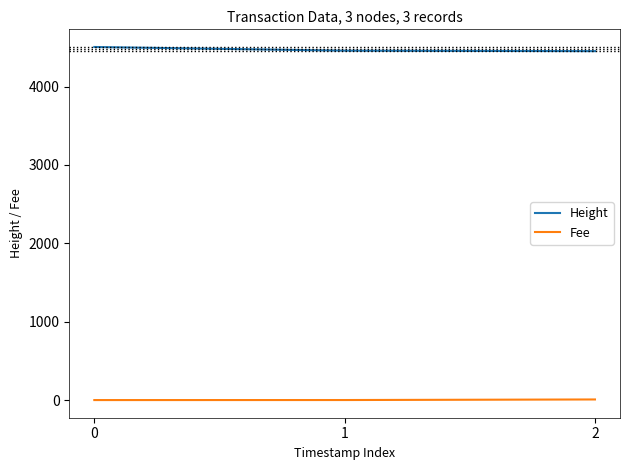

List the series in order of their overall mean, lowest first.

Fee, Height